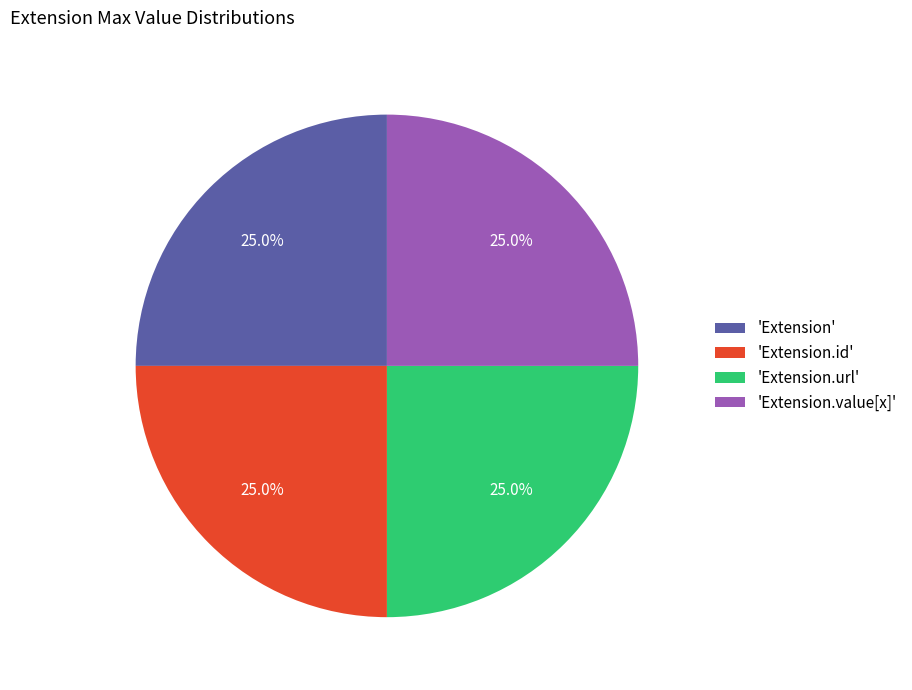

To the nearest percent, what is the average slice percentage?

25%